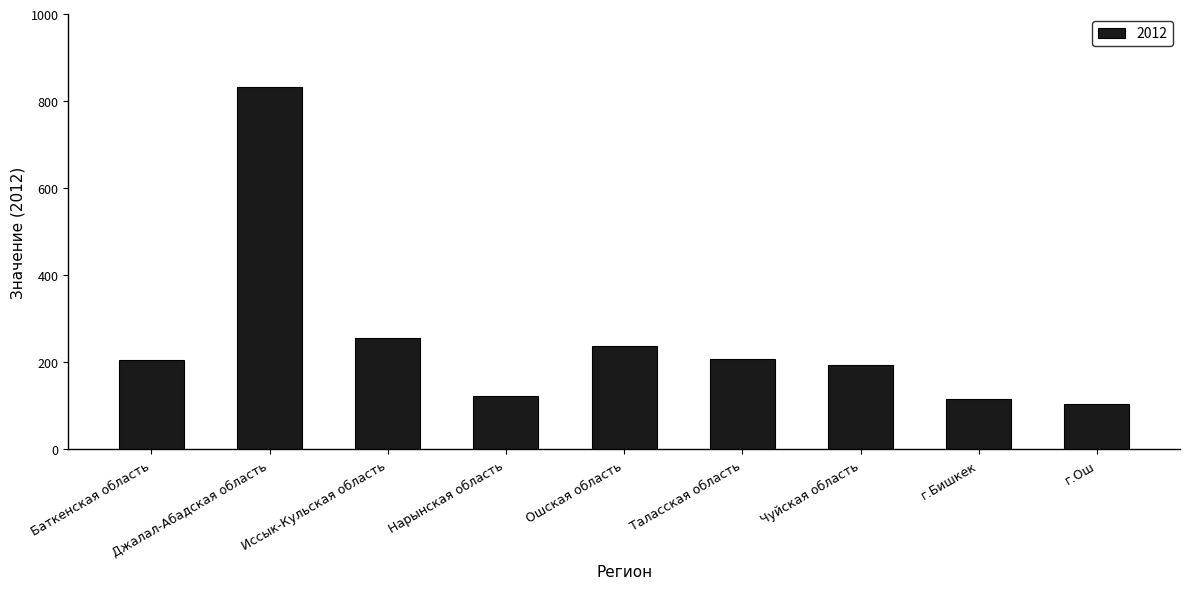

How many distinct data groups are displayed?

1